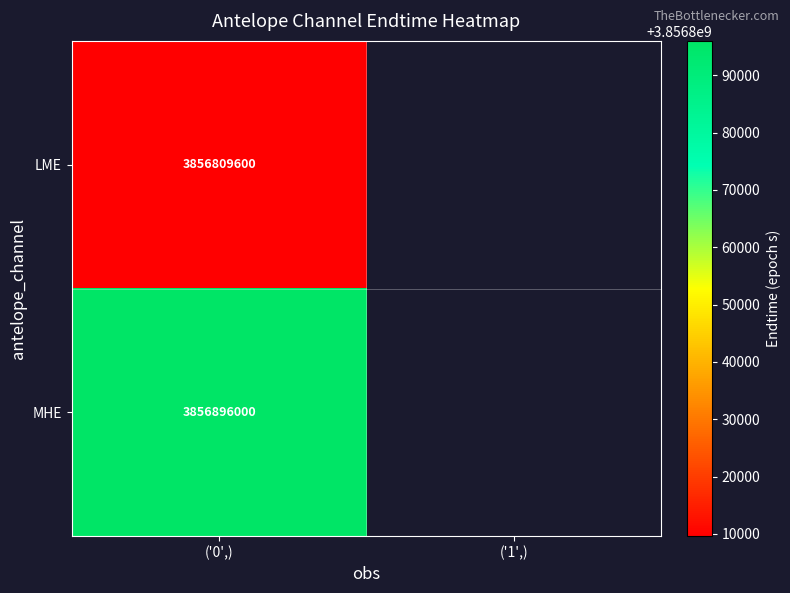

Which has a higher value, ('1',) or ('0',)?

('0',)